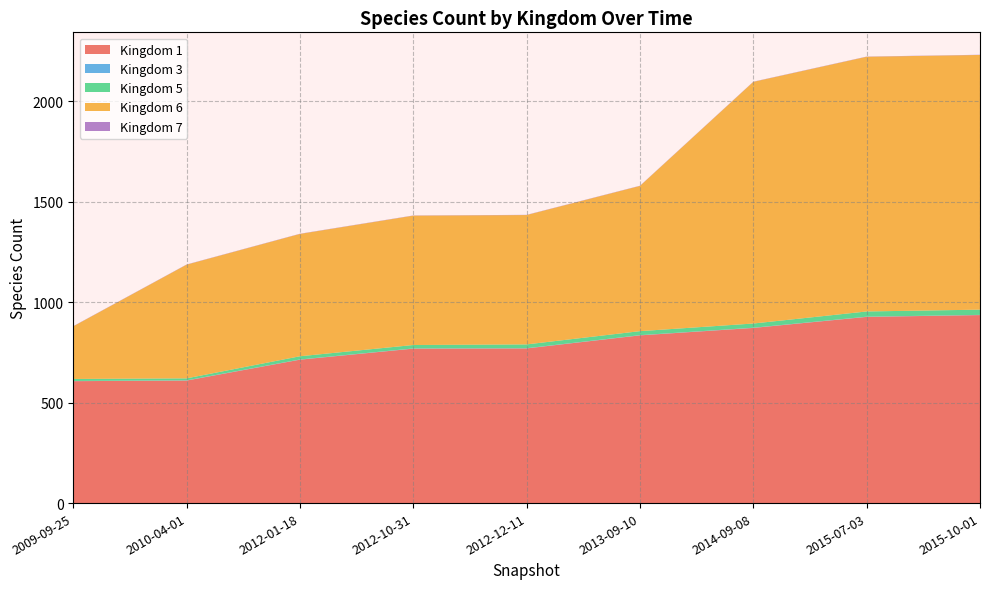

Reading right to left, list all the values displayed in this chart.

Kingdom 1: 2015-10-01=936	2015-07-03=927	2014-09-08=872	2013-09-10=835	2012-12-11=770	2012-10-31=769	2012-01-18=714	2010-04-01=610	2009-09-25=607
Kingdom 3: 2015-10-01=1	2015-07-03=1	2014-09-08=1	2013-09-10=1	2012-12-11=1	2012-10-31=1	2012-01-18=1	2010-04-01=1	2009-09-25=1
Kingdom 5: 2015-10-01=26	2015-07-03=26	2014-09-08=21	2013-09-10=20	2012-12-11=19	2012-10-31=17	2012-01-18=16	2010-04-01=10	2009-09-25=10
Kingdom 6: 2015-10-01=1268	2015-07-03=1268	2014-09-08=1203	2013-09-10=723	2012-12-11=644	2012-10-31=644	2012-01-18=609	2010-04-01=566	2009-09-25=262
Kingdom 7: 2015-10-01=1	2015-07-03=1	2014-09-08=1	2013-09-10=1	2012-12-11=1	2012-10-31=1	2012-01-18=1	2010-04-01=1	2009-09-25=1